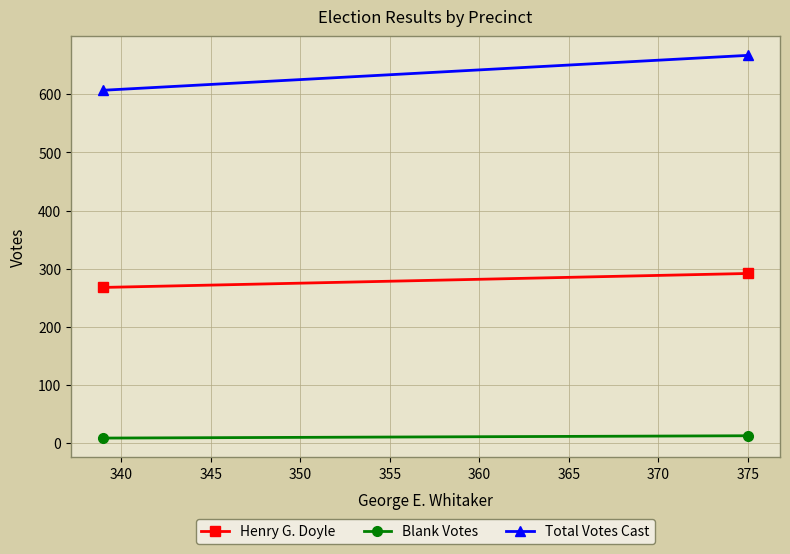

Which has a higher value, 340 or 335?

335